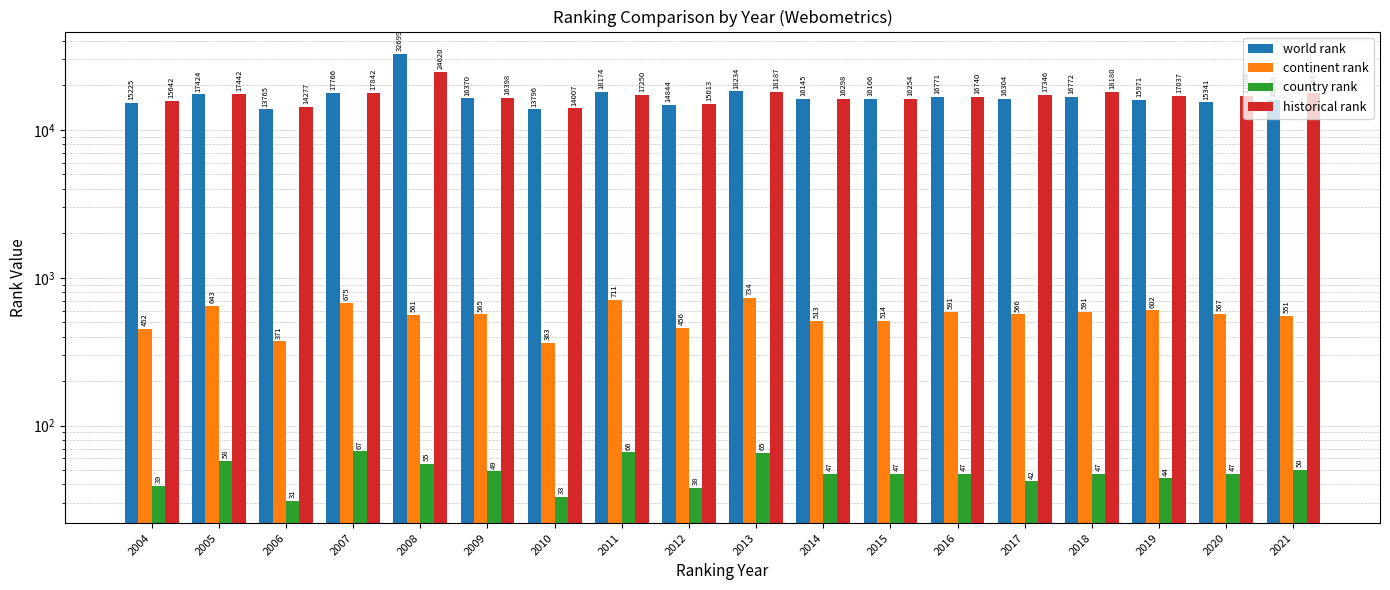

At which label does country rank reach its minimum?

2006